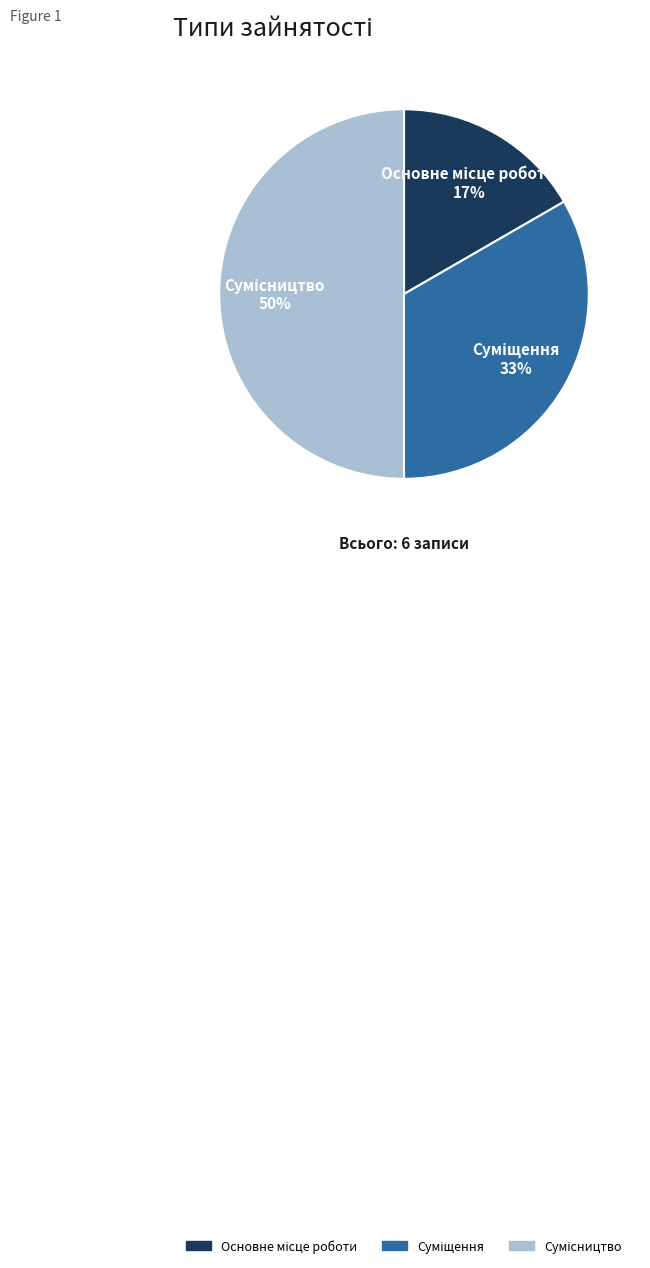

To the nearest percent, what is the average slice percentage?

33%